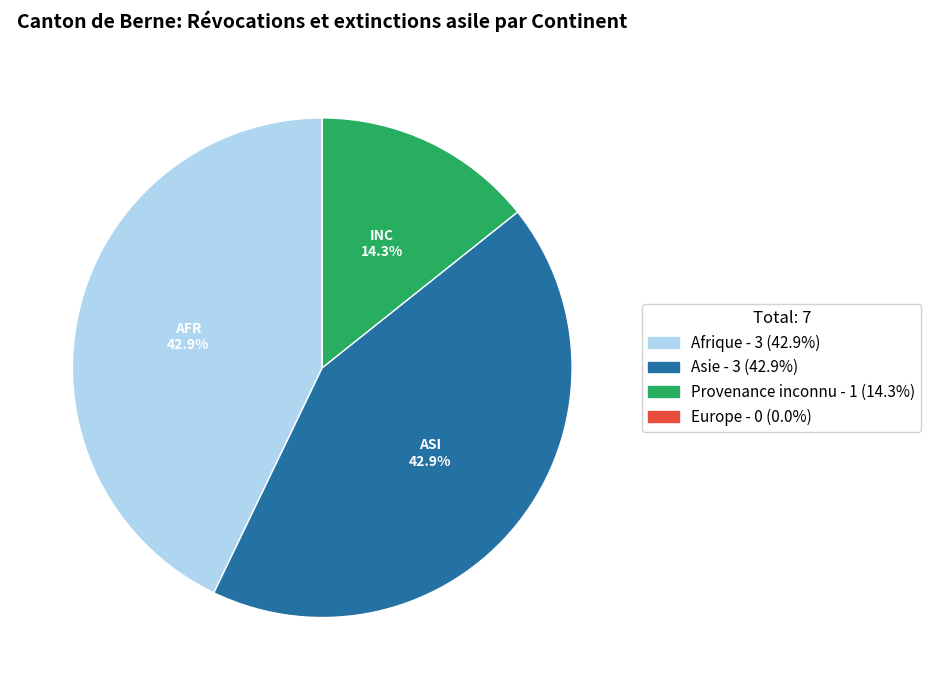

Does Afrique represent more than half of the total?

No